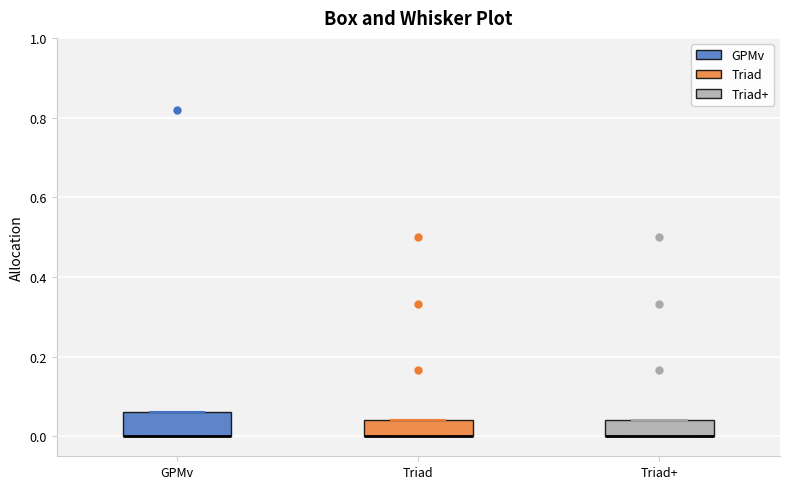

Where is the lower edge of the box for GPMv on the y-axis? The values are not printed on the chart, so give them approximately, as read against the axis.

0.00